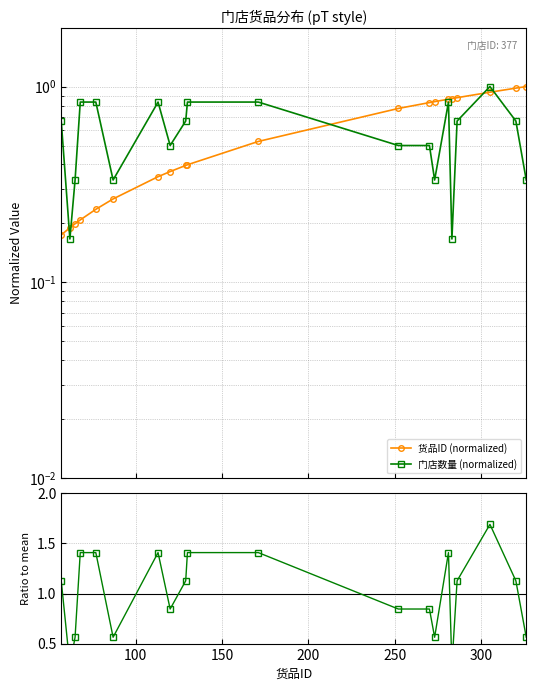

What is the greatest value displayed?

1.7